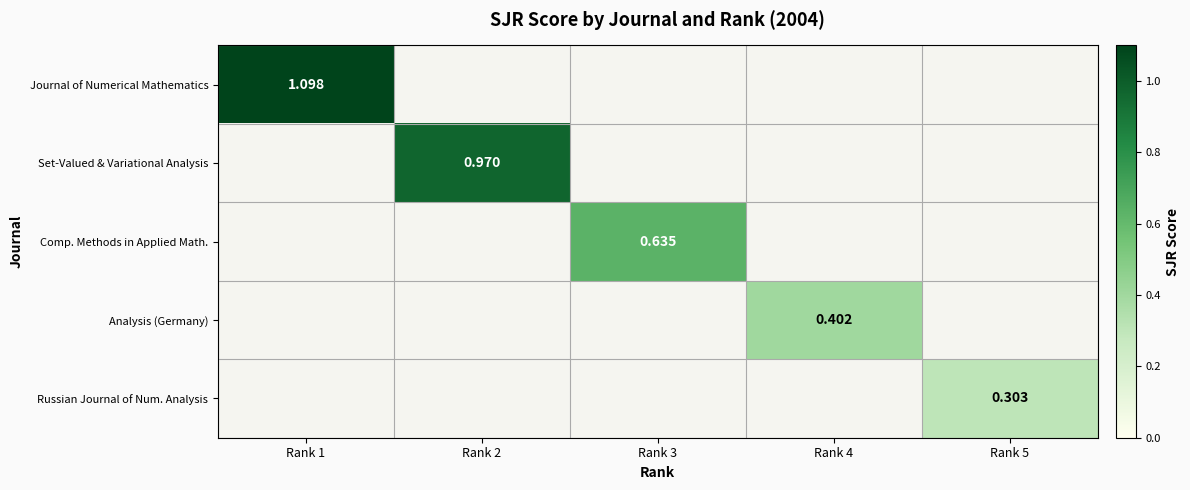

Read the Comp. Methods in Applied Math. value at Rank 3.

0.6